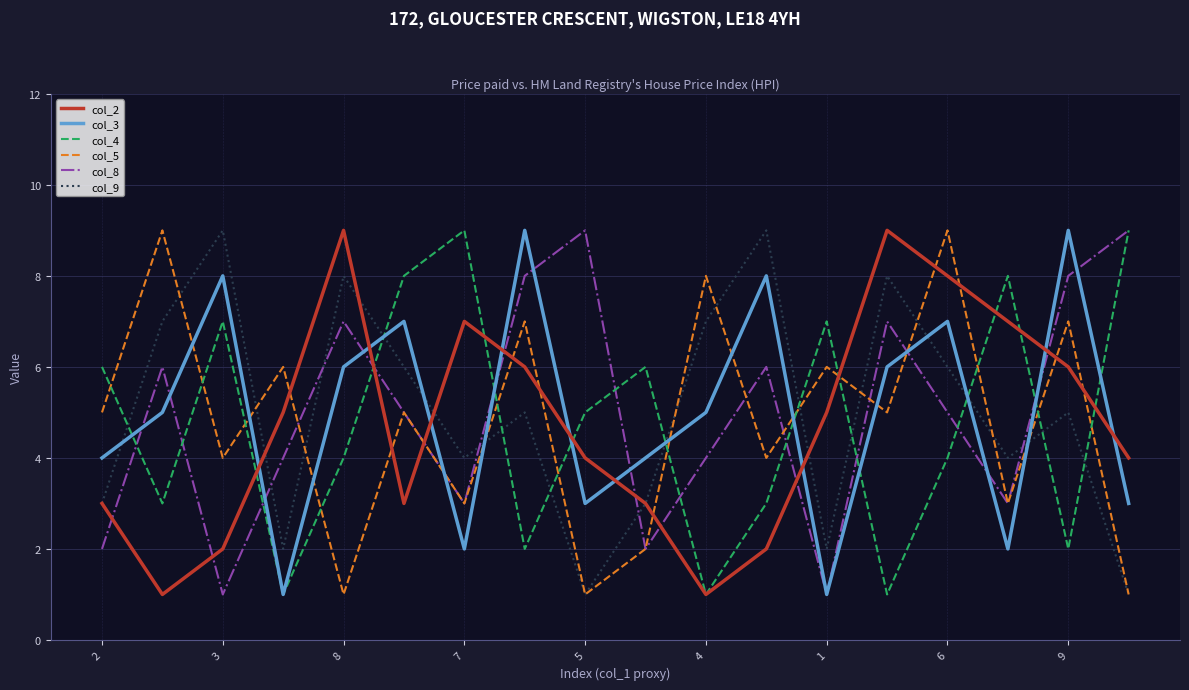

True or false: col_2 and col_3 cross at least once.

True